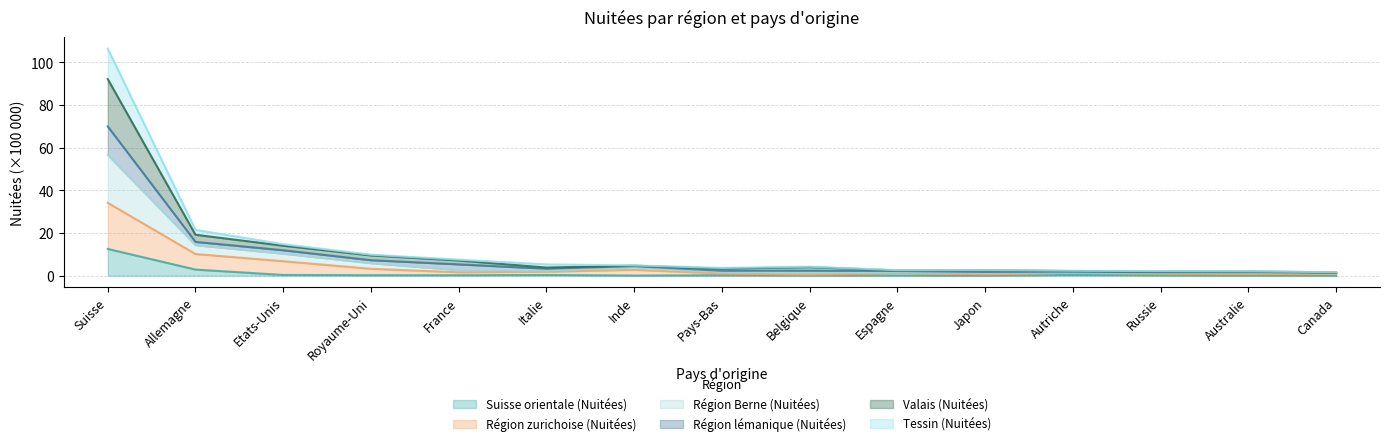

At which label is Tessin (Nuitées) closest to 28?

Allemagne